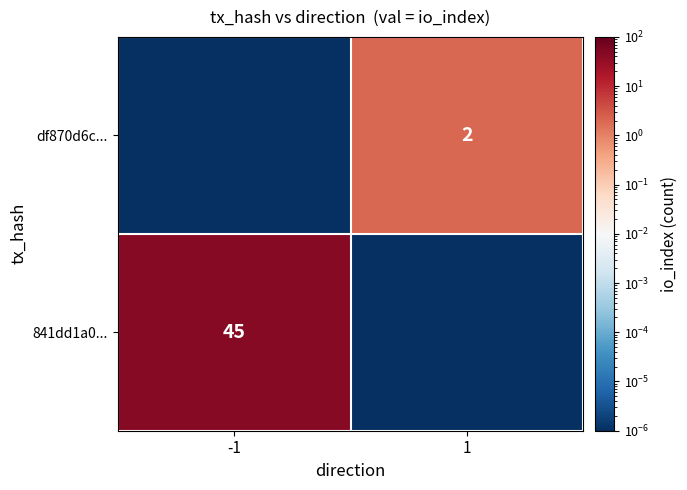

True or false: 841dd1a0... has a value of 67.2 at -1.

False